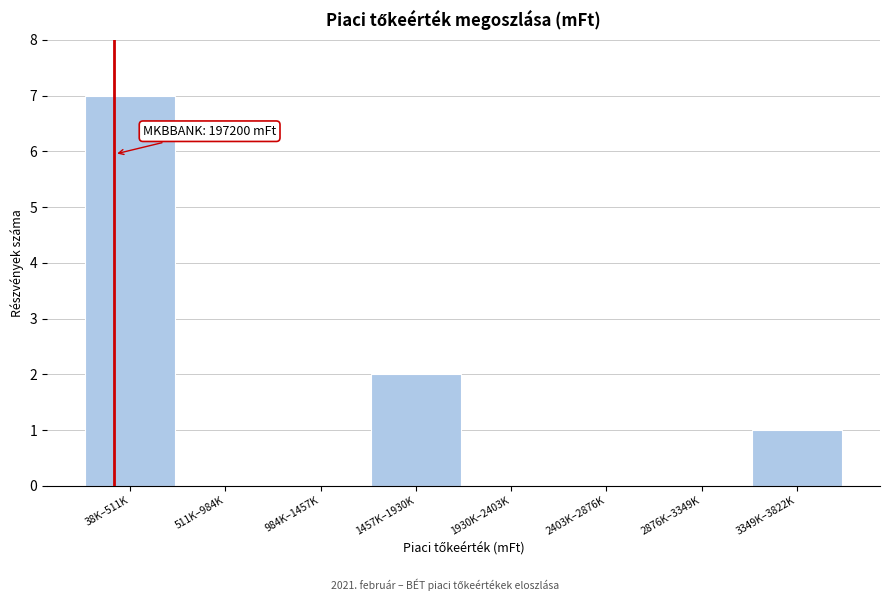

Reading left to right, list all the values displayed in this chart.

38K–511K=7	511K–984K=0	984K–1457K=0	1457K–1930K=2	1930K–2403K=0	2403K–2876K=0	2876K–3349K=0	3349K–3822K=1